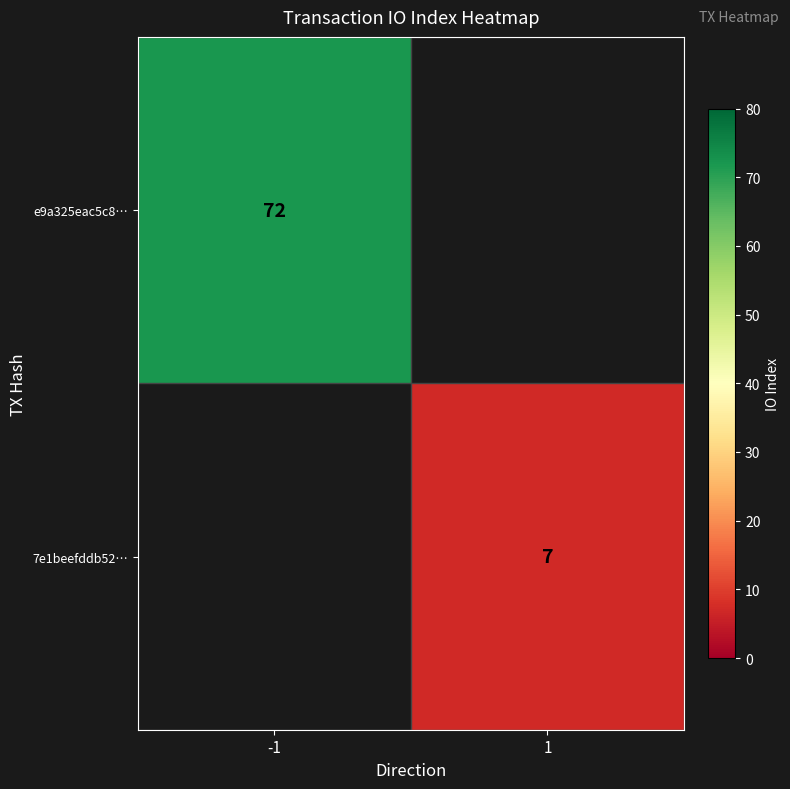

The 7e1beefddb52… series shows 12 at 1. True or false?

False